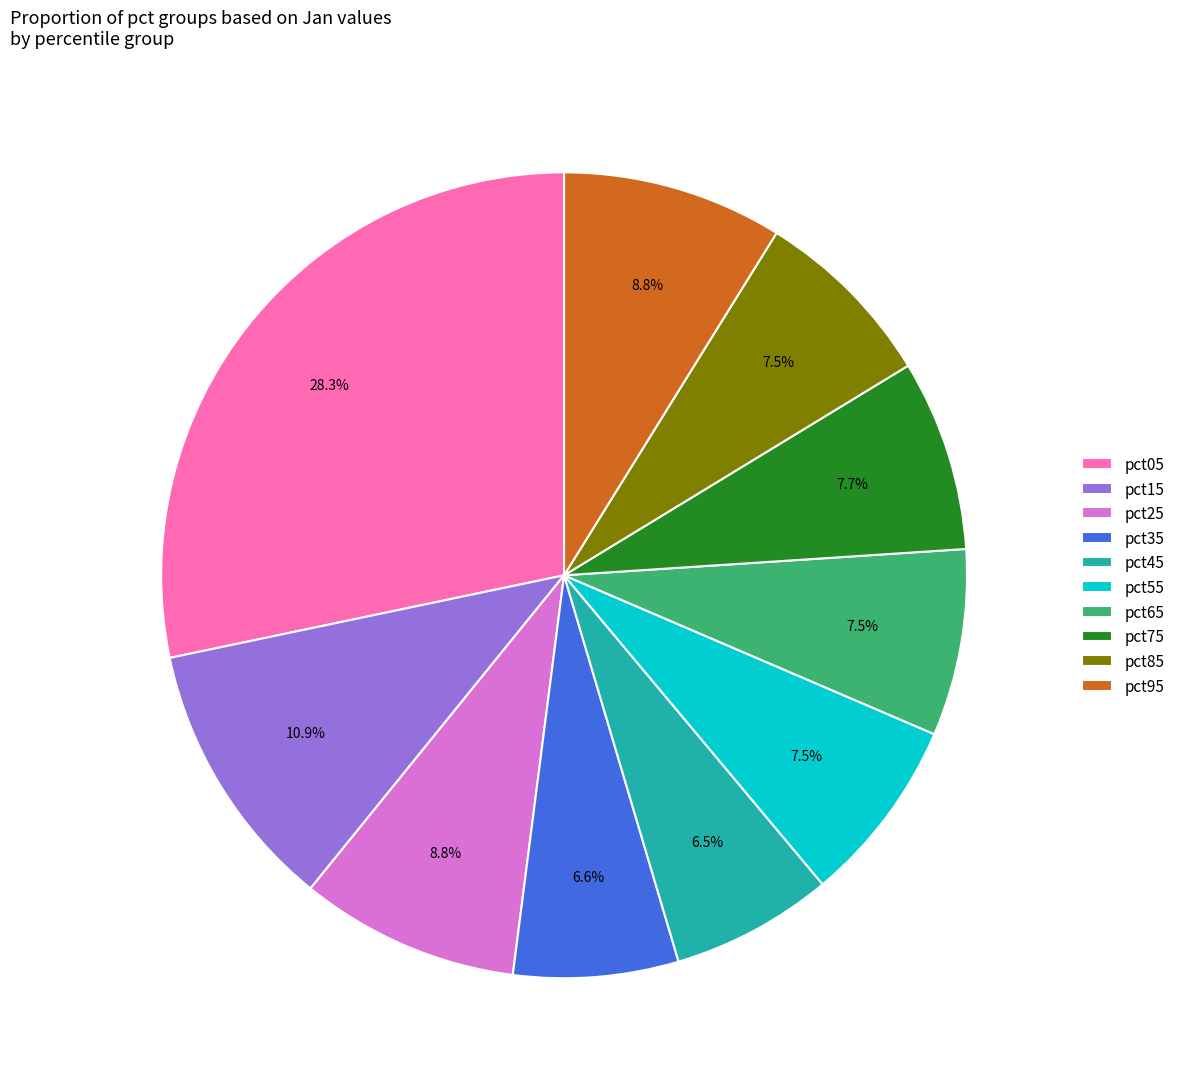

What percentage is NOT represented by pct35?

93.4%